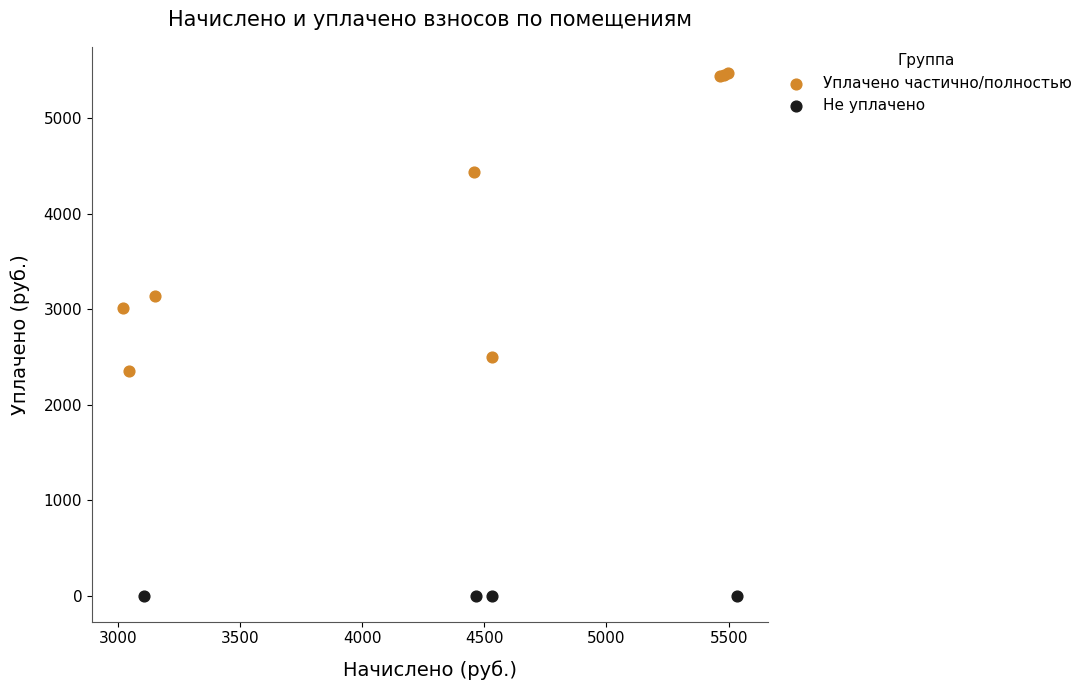

Which series contains the highest Y value?

Уплачено частично/полностью